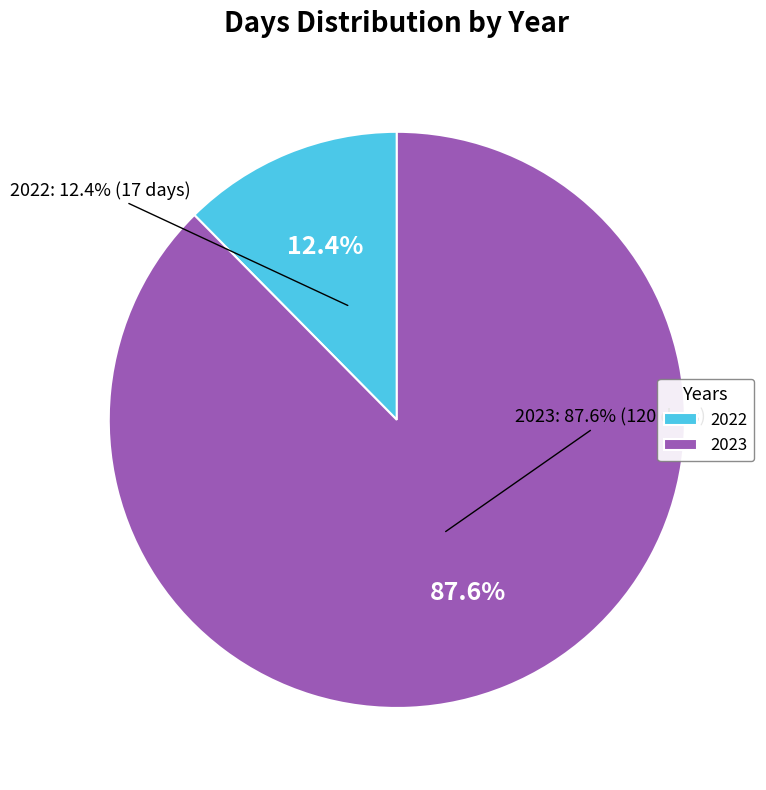

Rank the categories by value from lowest to highest.

2022, 2023